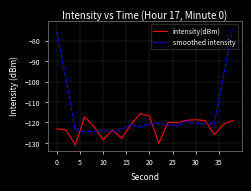

Which series has the widest spread of values?

smoothed intensity